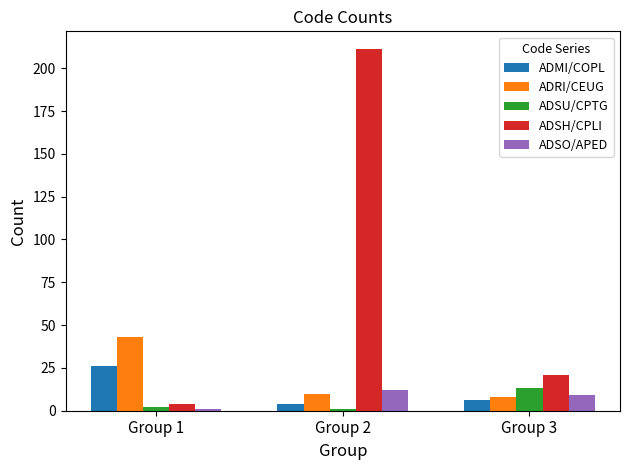

The ADSU/CPTG series shows 2 at Group 1. True or false?

True